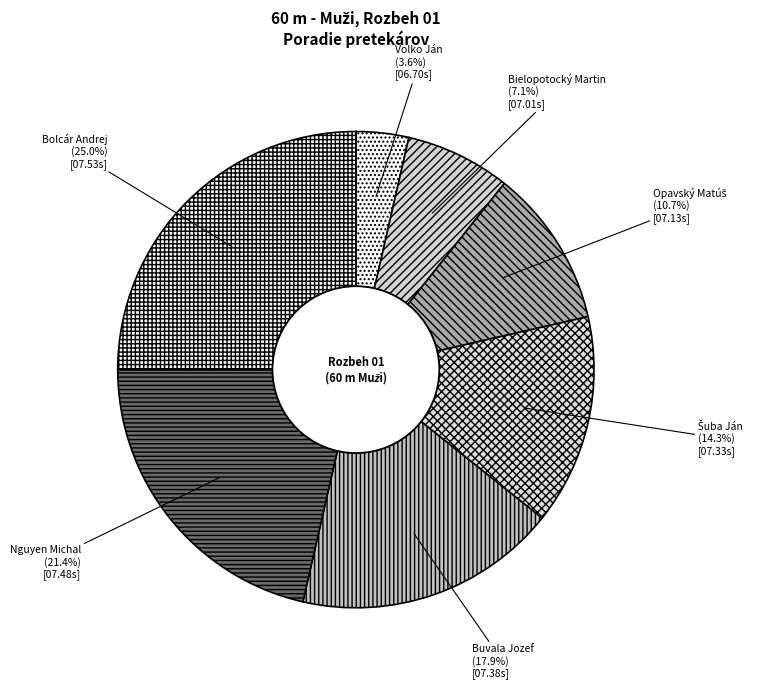

Which slice is the largest?

Bolcár Andrej